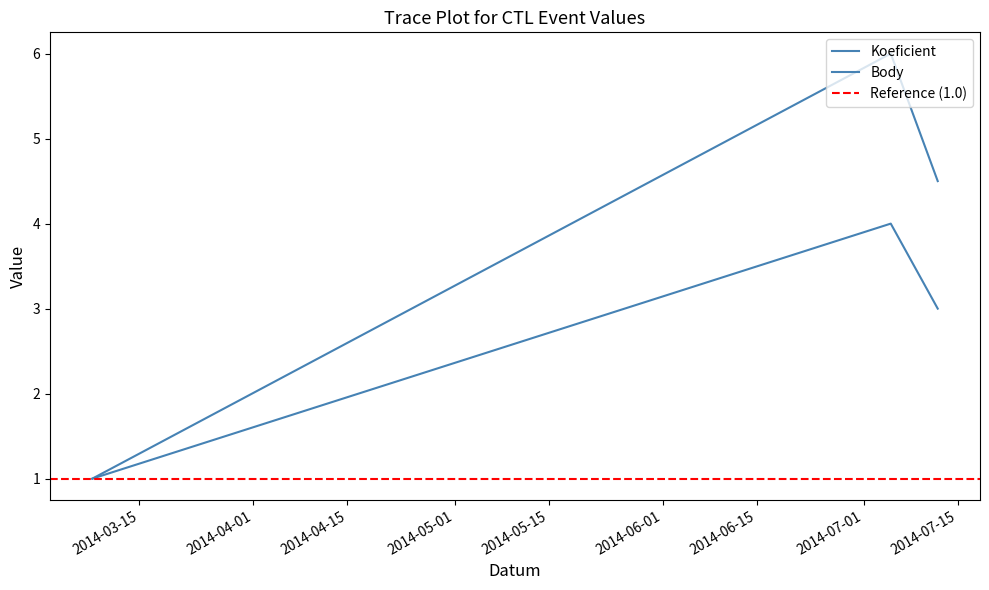

What is the difference between the maximum and second lowest values in the Body series?

1.5